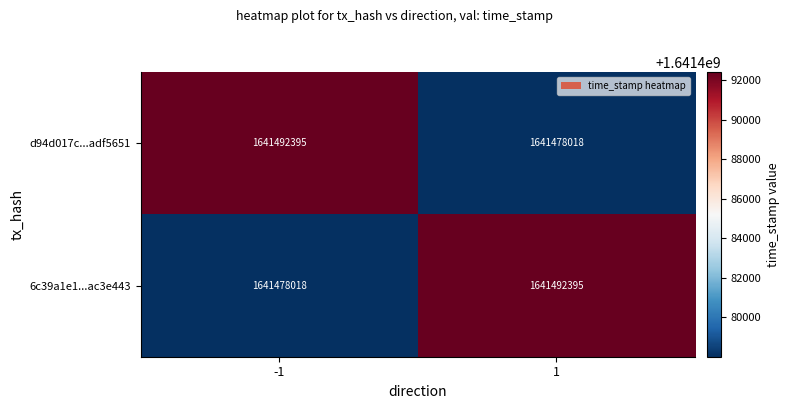

Count the number of categories in the chart.

2